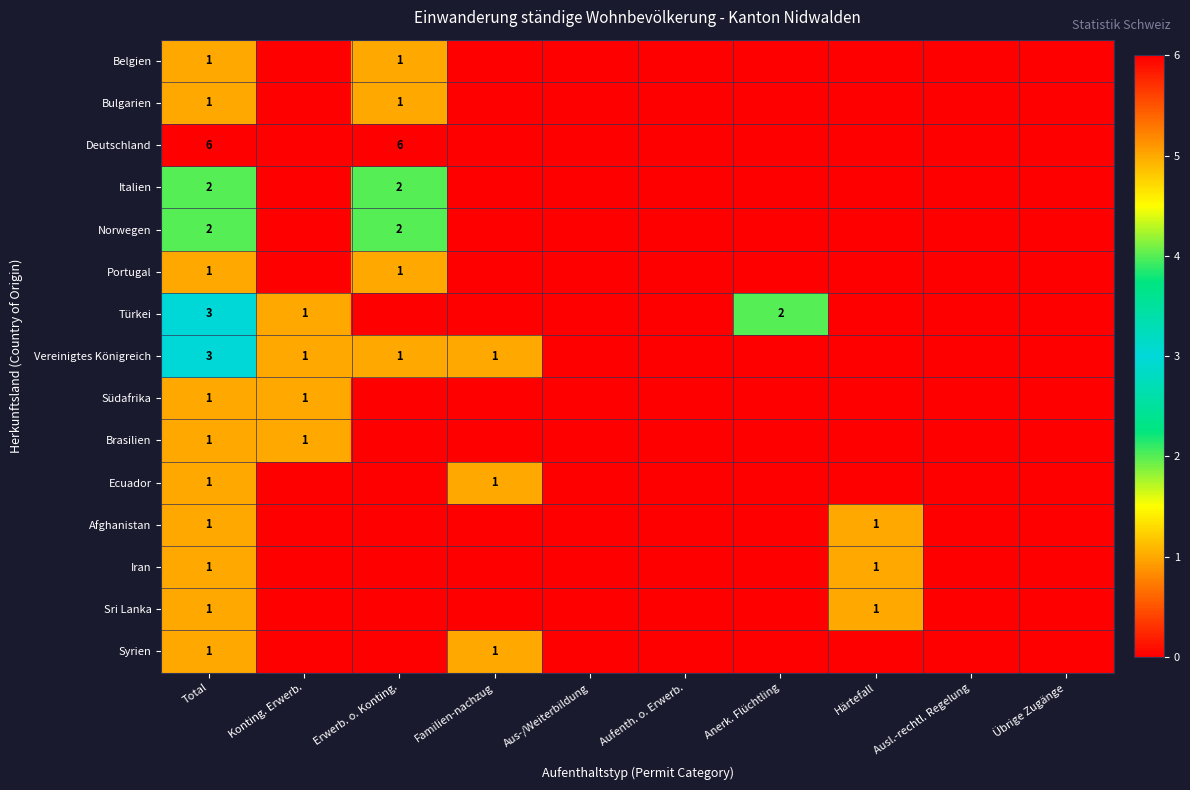

True or false: Brasilien has a value of 0 at Konting. Erwerb..

False